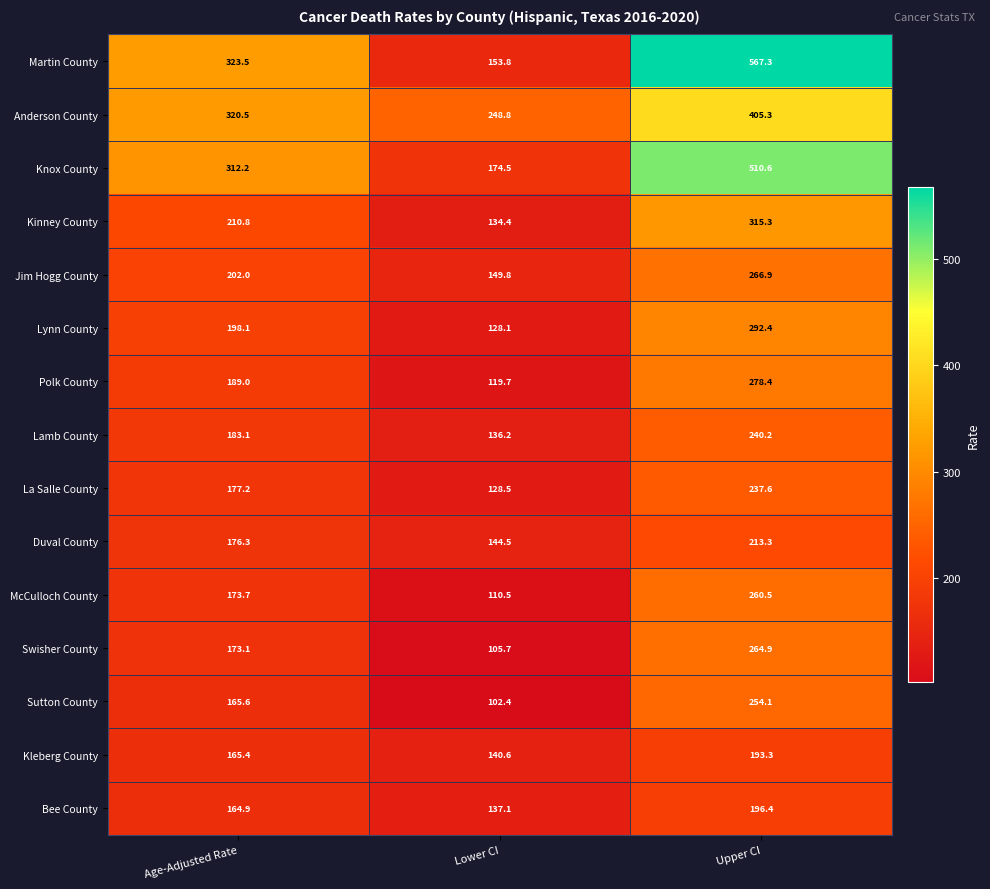

Count the number of data series in this chart.

15